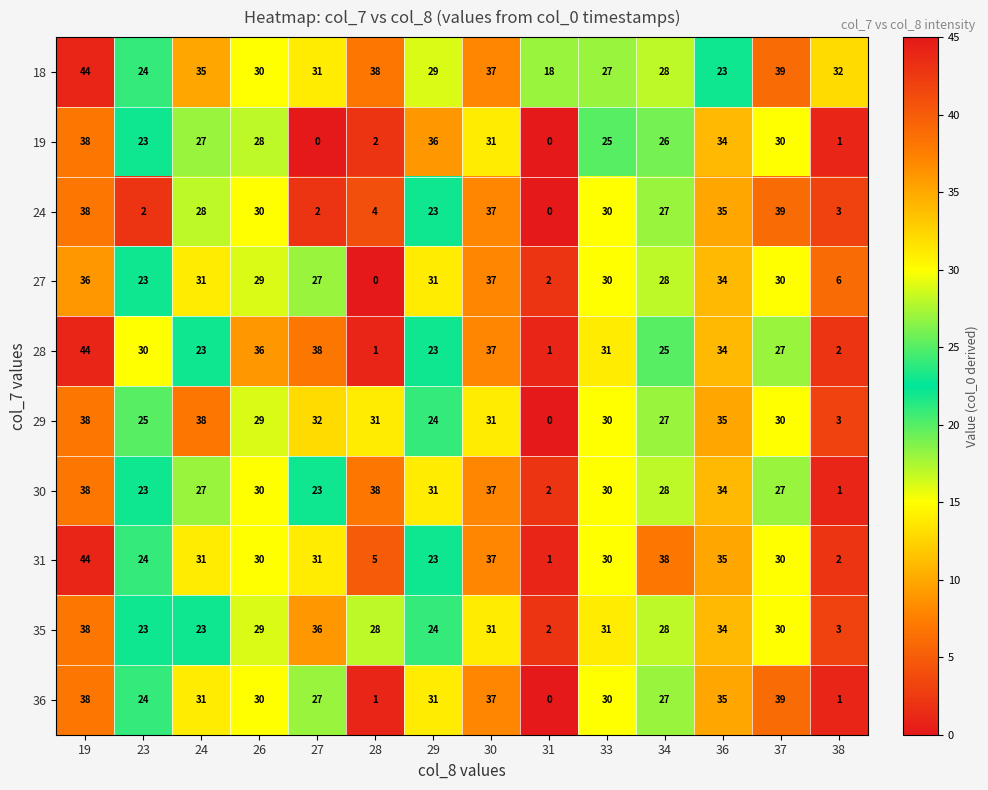

The value of 29 at 23 is 25. True or false?

True